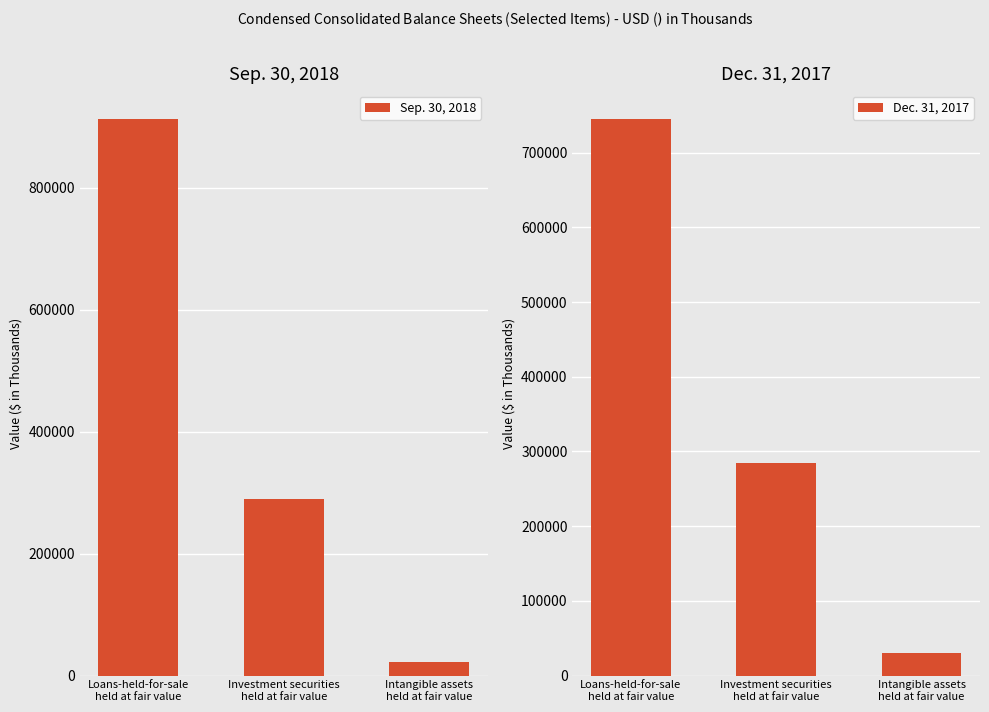

Between Loans-held-for-sale
held at fair value and Investment securities
held at fair value, which series saw the biggest shift?

Sep. 30, 2018